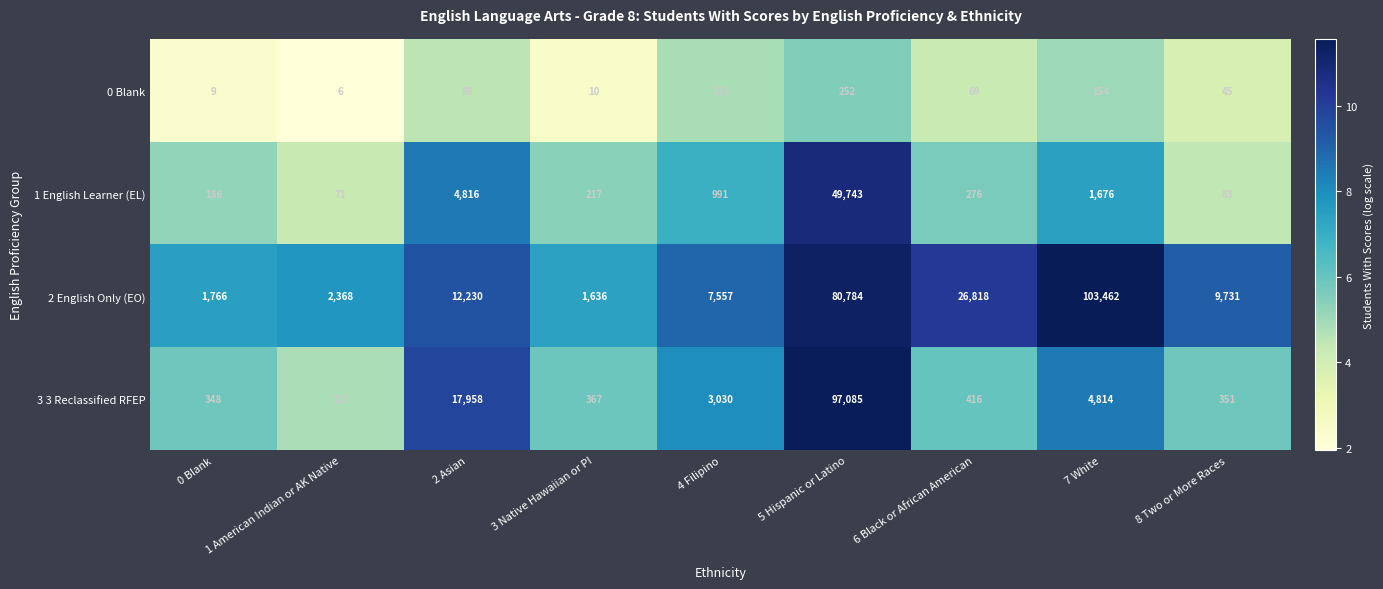

The 3 3 Reclassified RFEP series shows 4814 at 7 White. True or false?

True